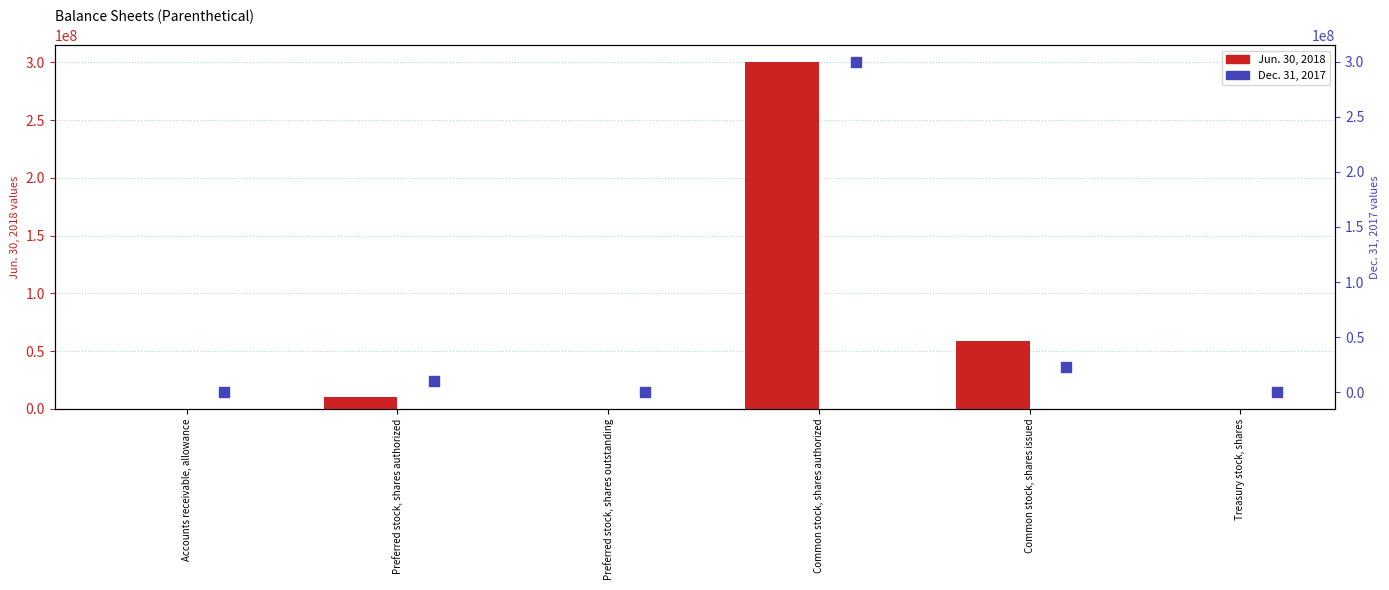

At which category is the sum across all series the highest?

Common stock, shares authorized